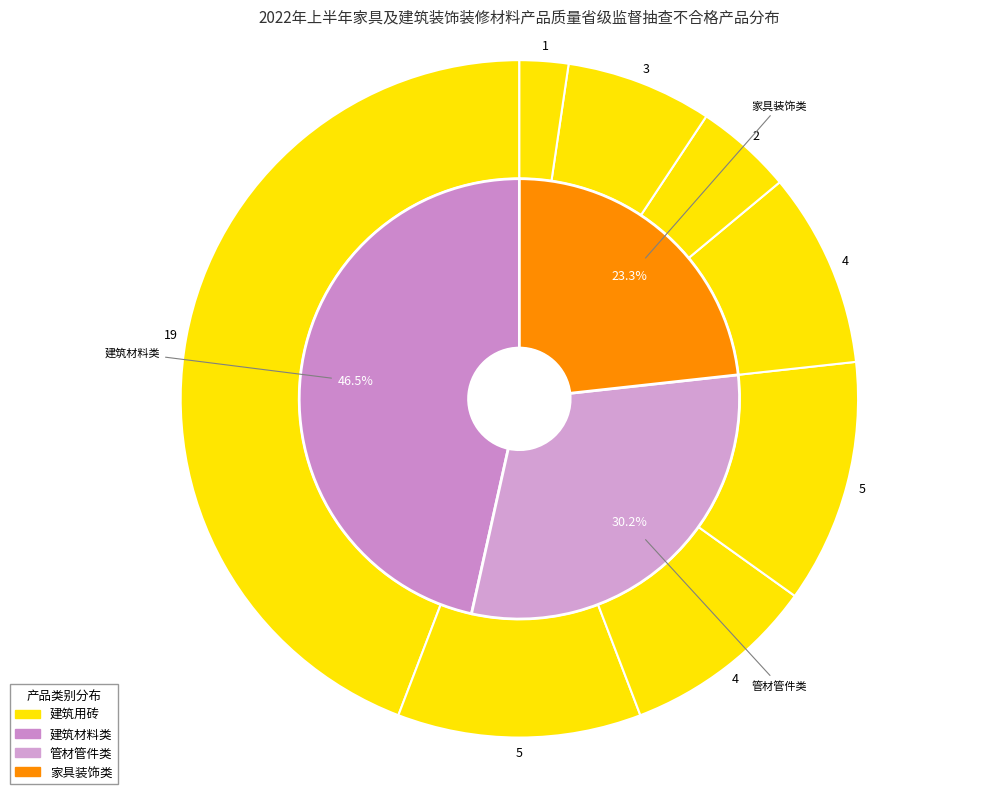

Is it true that 胶粘剂 is 18% of the pie?

False